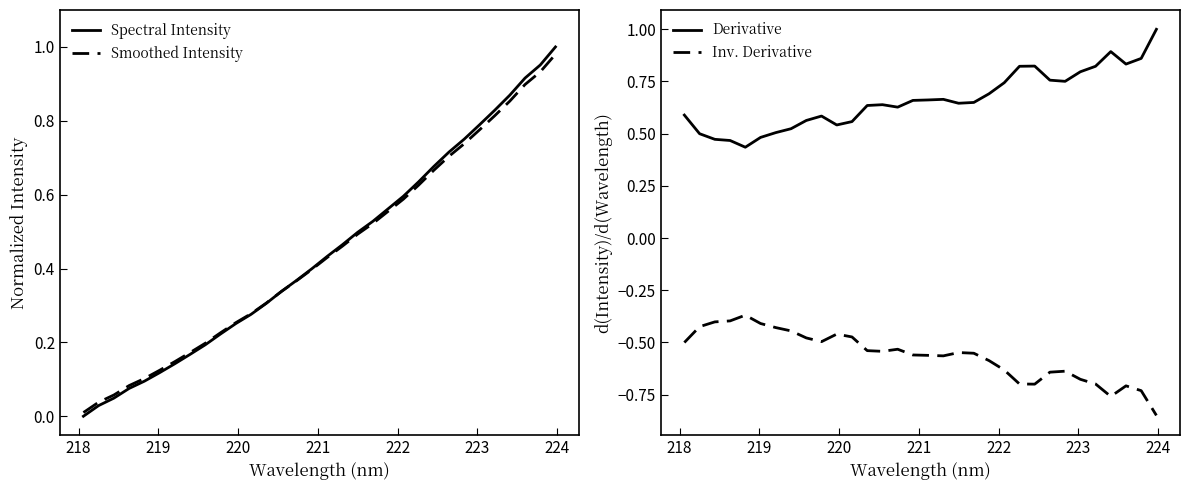

What is the maximum value for Derivative?

1.0